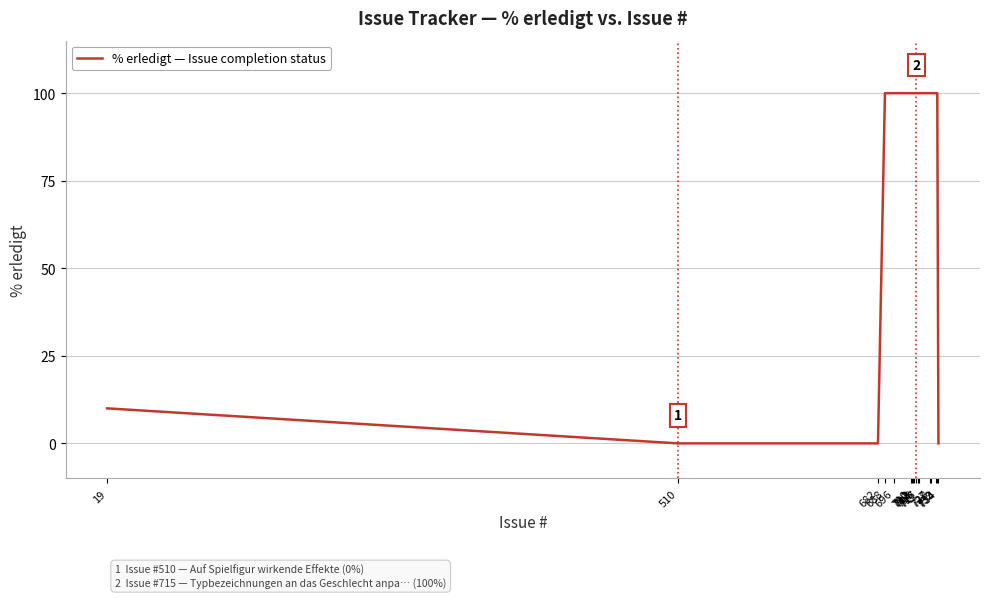

Reading left to right, extract all data points from this chart.

10	0	0	100	100	100	100	100	100	100	100	100	100	100	100	100	0